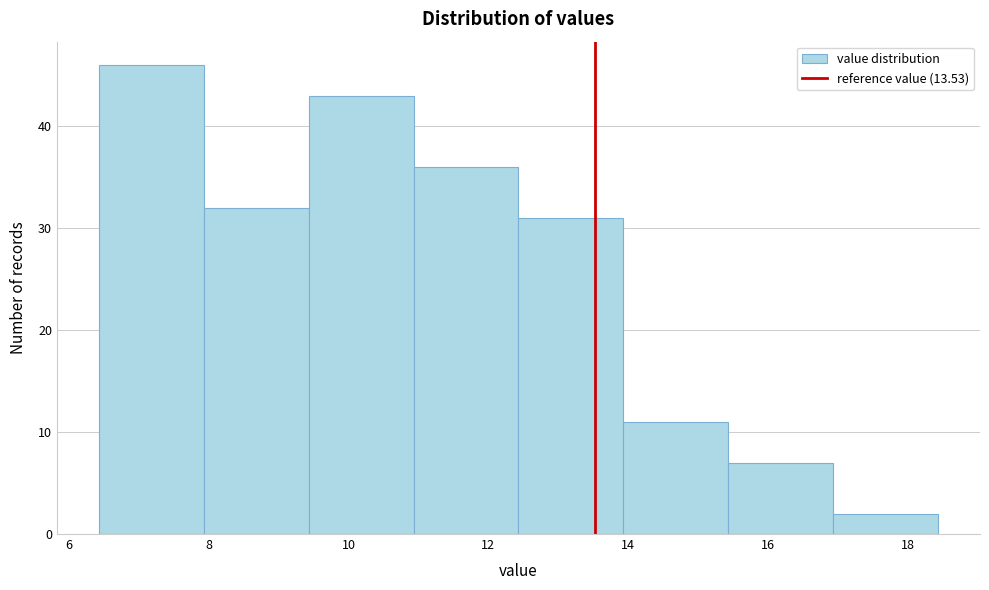

Which range on the x-axis has the tallest bar?

6.4 to 8.0